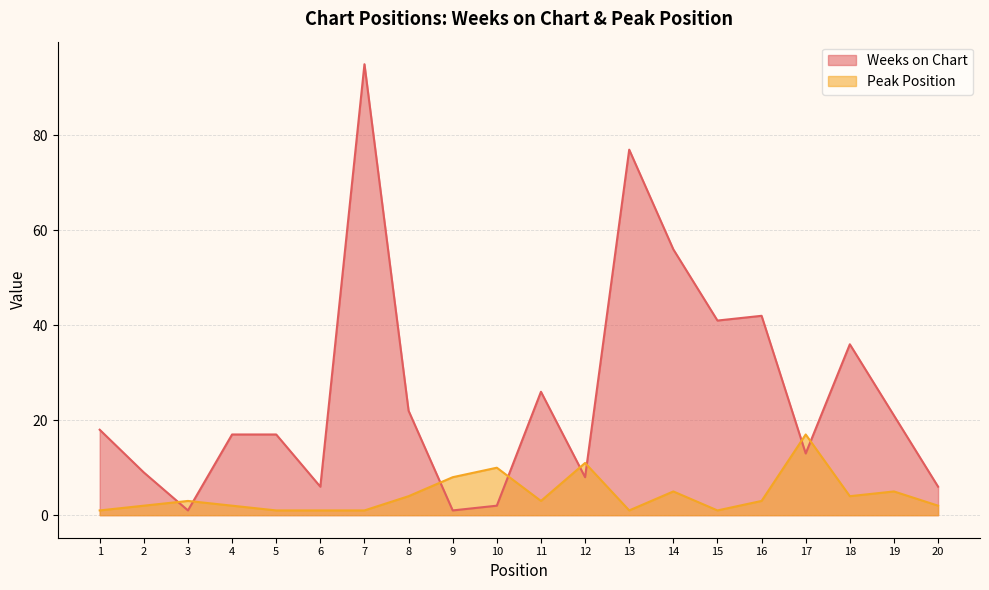

What is the value of the Peak Position point at the 5th from the left?

1